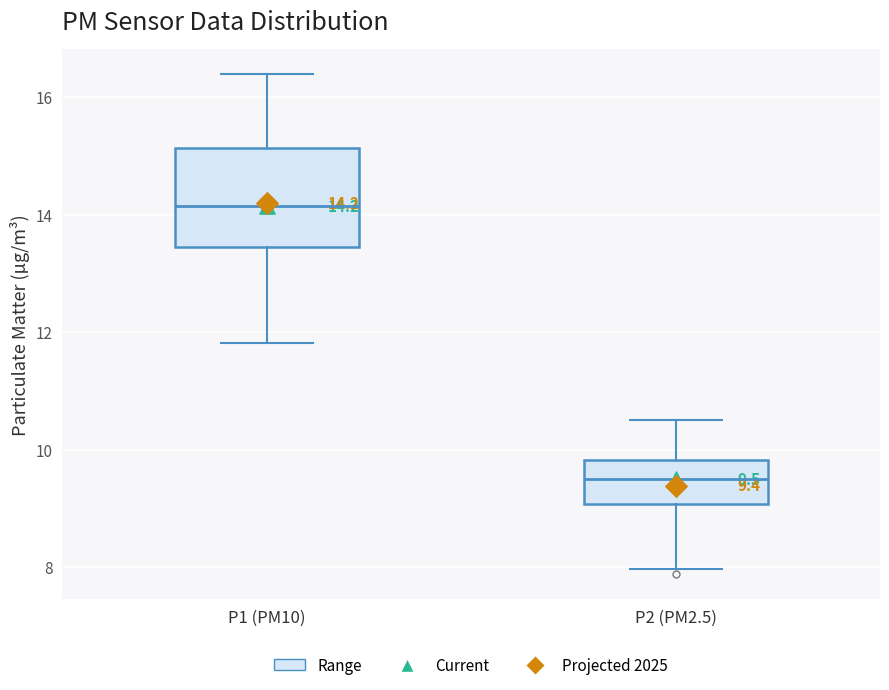

Which box has the lowest median line?

P2 (PM2.5)